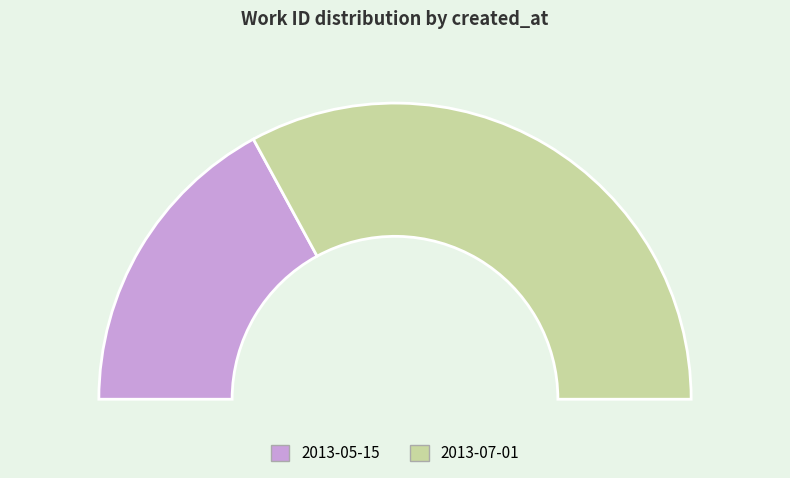

What is the change in value from 2013-05-15 to 2013-07-01?

+3613